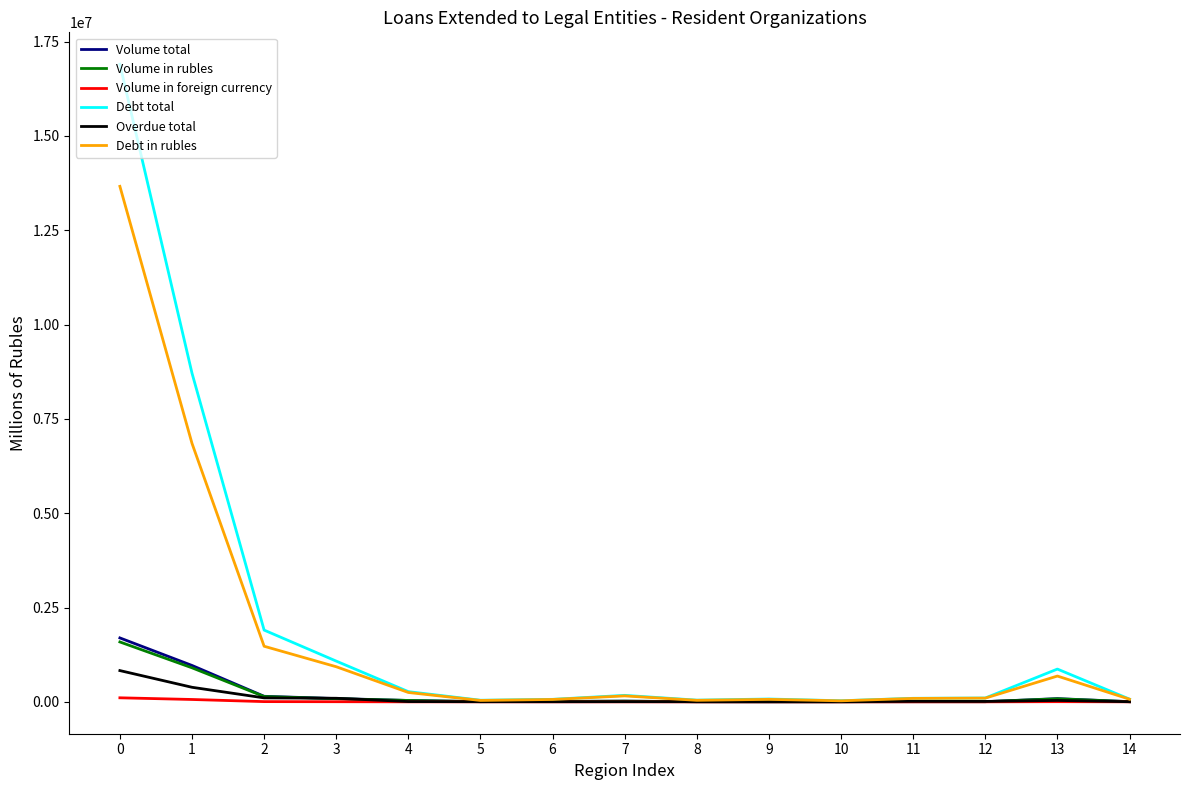

How many values in the Overdue total series are below 7280?

7